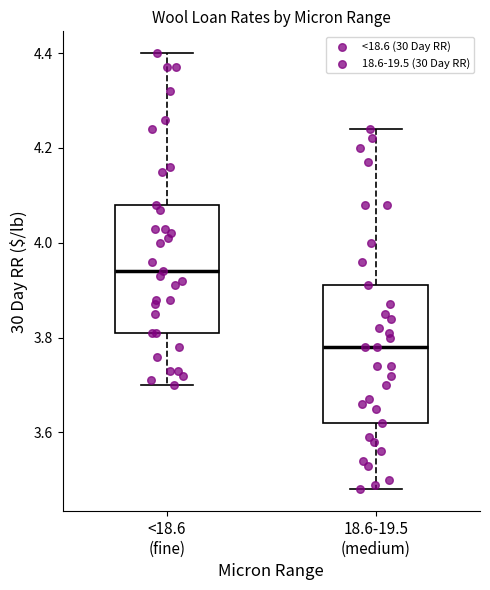

Where does the median line of the box for <18.6 (fine) sit on the y-axis? The values are not printed on the chart, so give them approximately, as read against the axis.

3.94